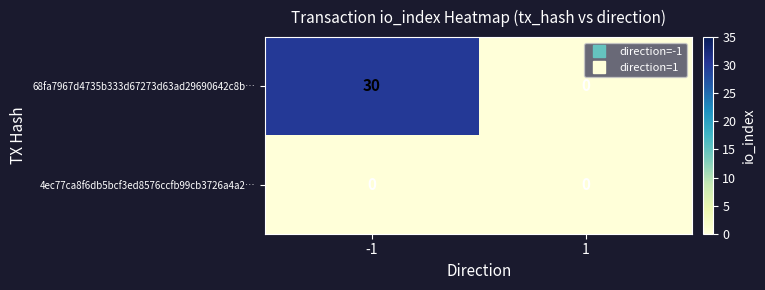

How many data points does each series have?

2